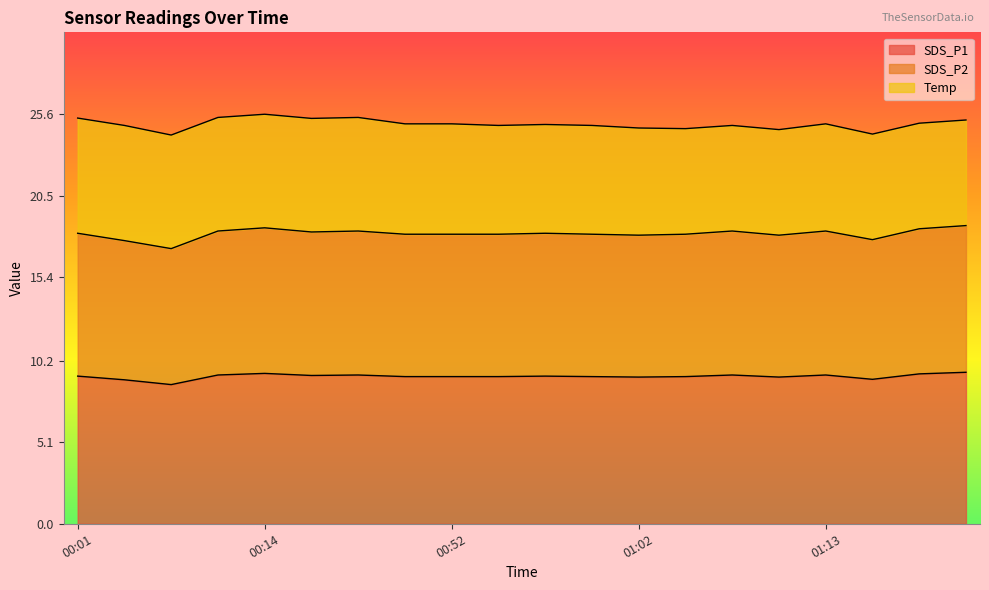

What position from the right is 00:04?

19